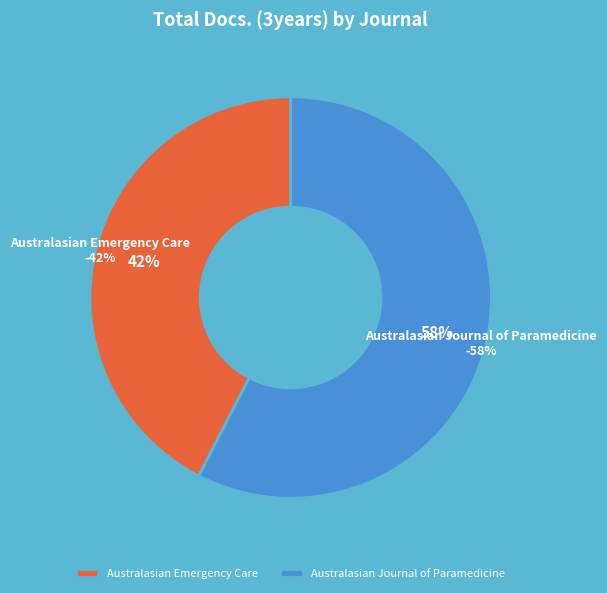

True or false: Australasian Journal of Paramedicine accounts for 58% of the total.

True